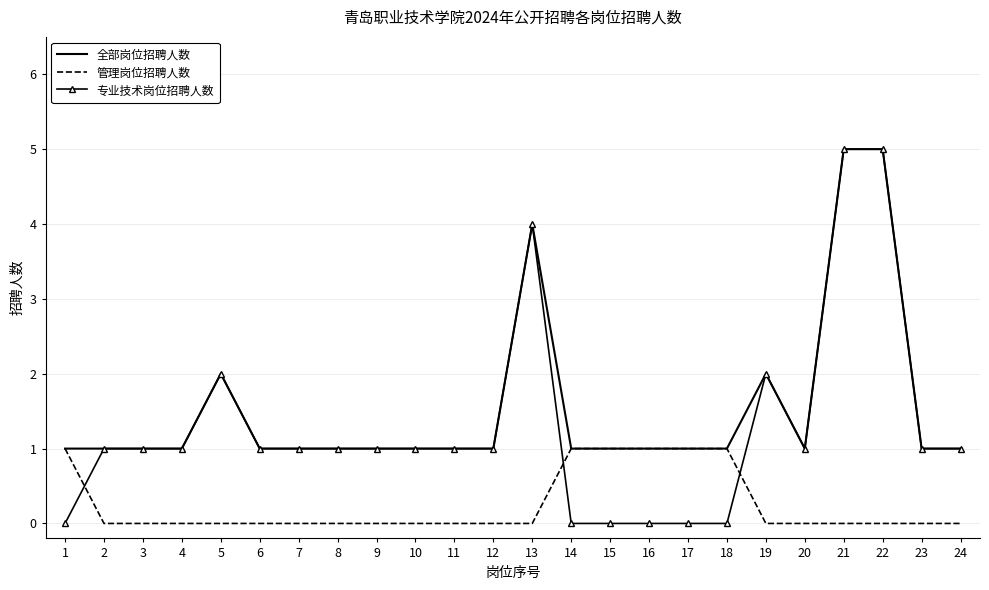

What is the sum of all 全部岗位招聘人数 values?

37